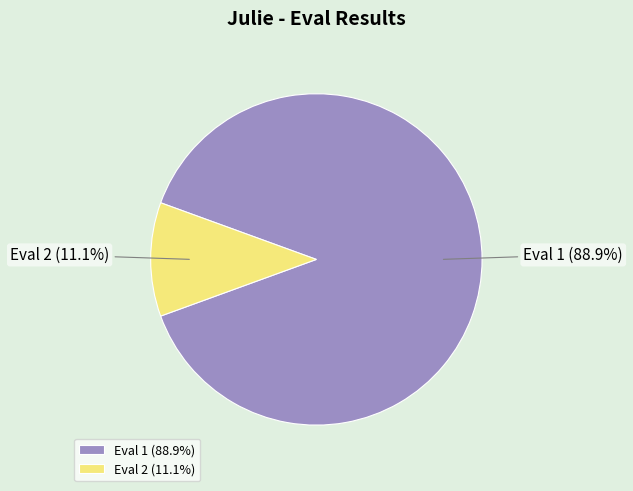

Which category accounts for the majority?

Eval 1 (88.9%)